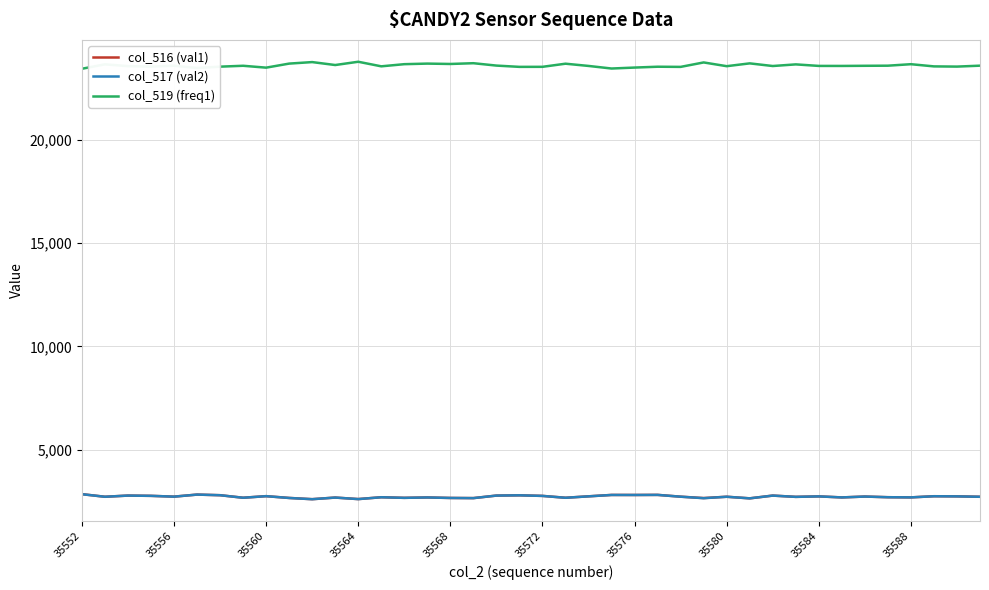

What is the maximum value for col_519 (freq1)?

23768